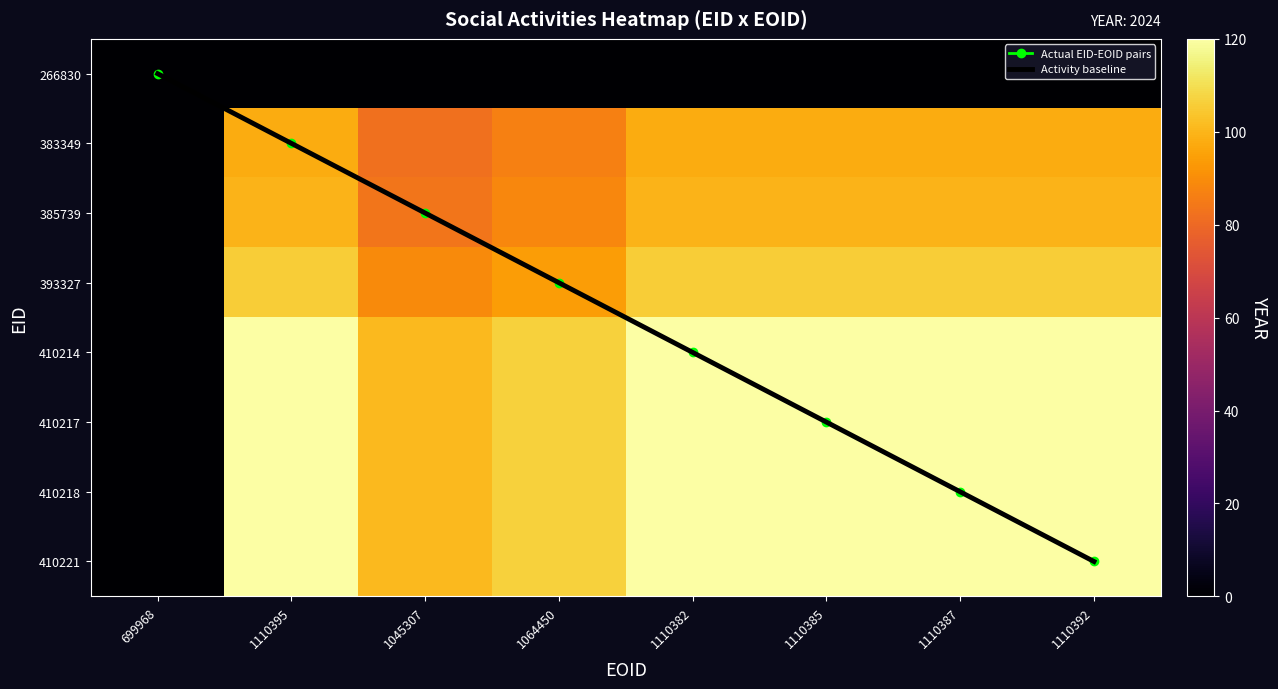

What is the maximum value for 393327?

105.9